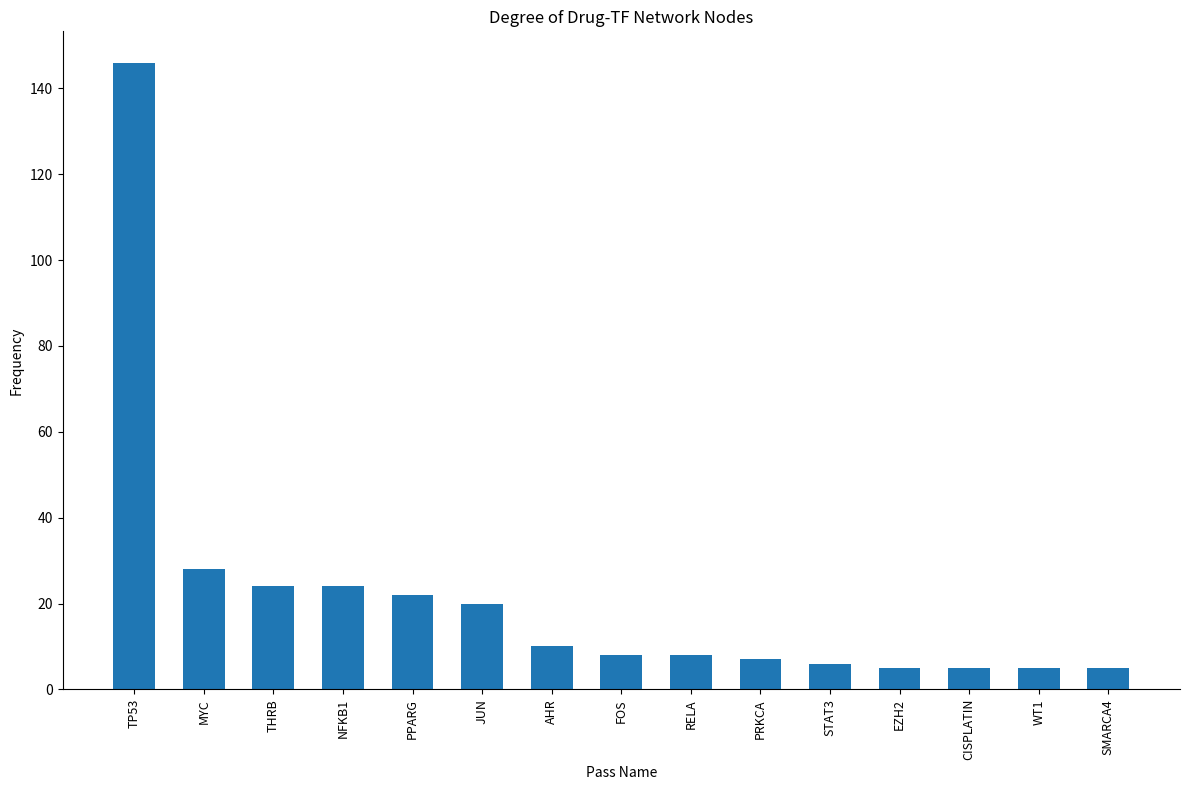

The chart shows a value of 6 at STAT3. True or false?

True